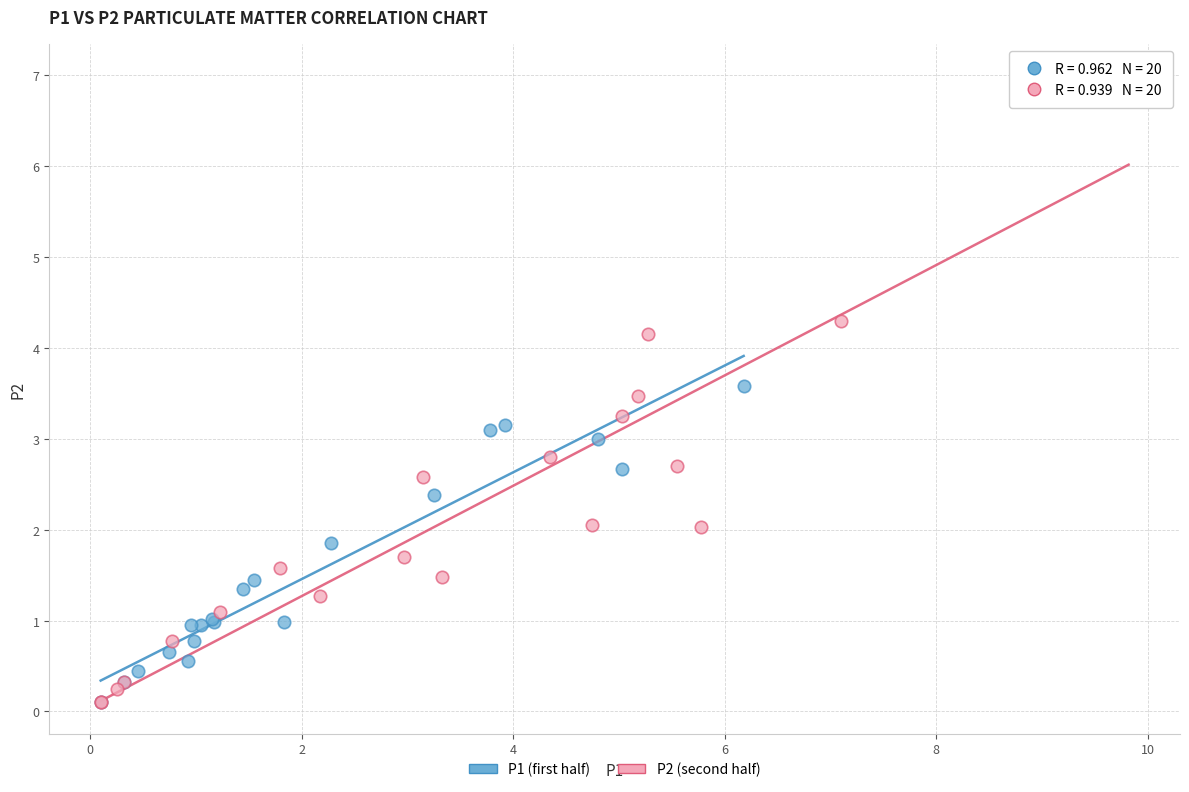

Which series has the largest Y range (max minus min)?

P2 (second half)